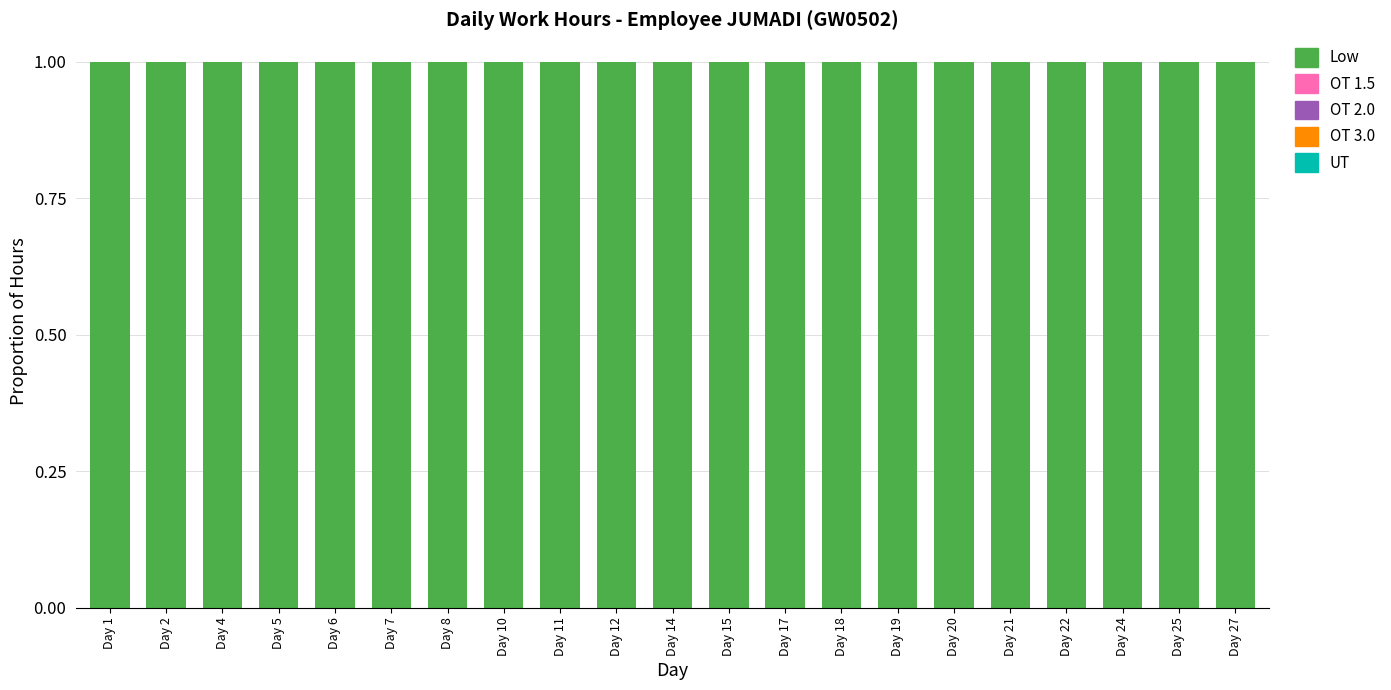

Count the number of categories in the chart.

21